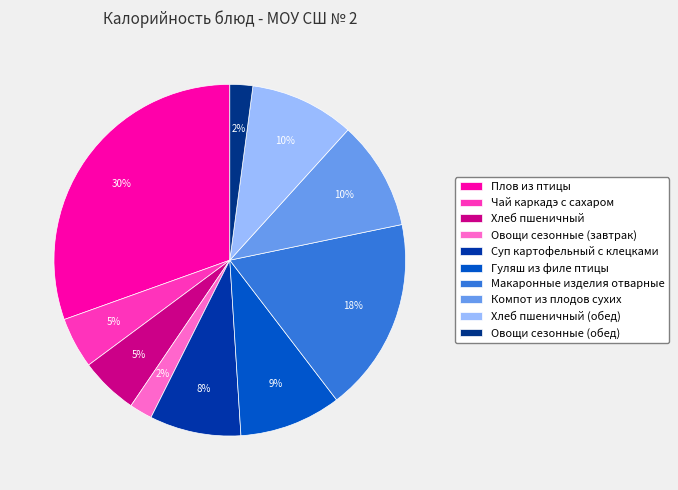

How many slices are in this pie chart?

10